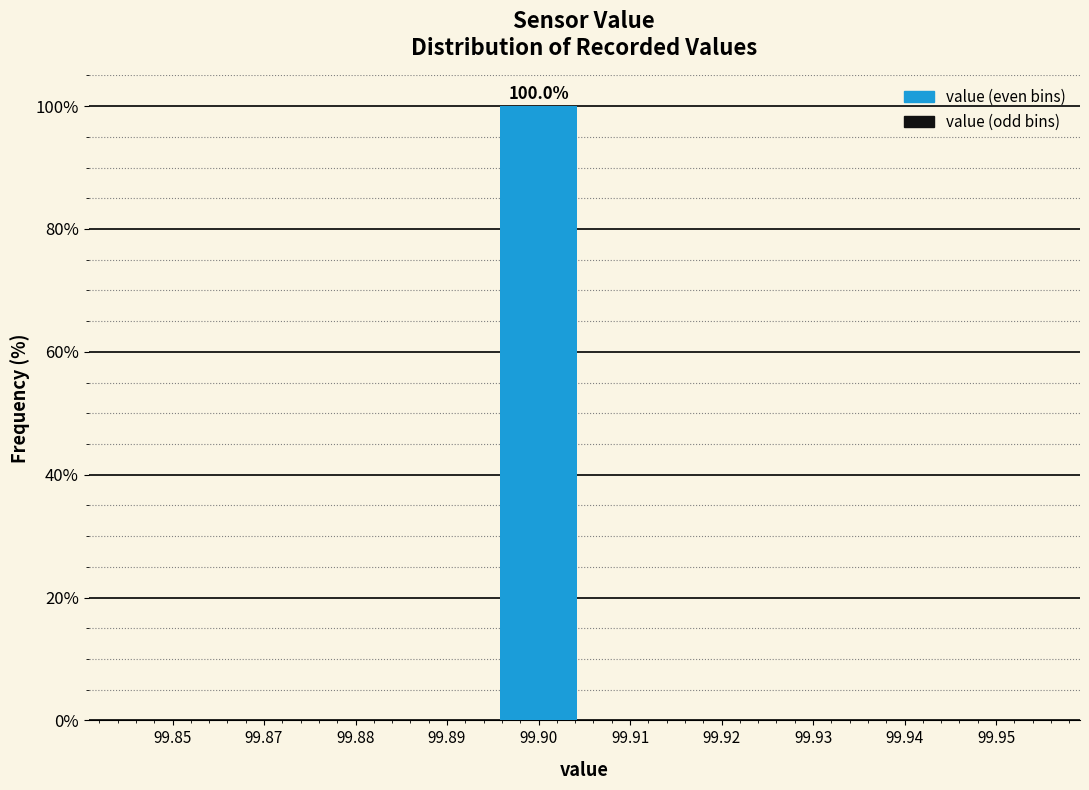

Reading left to right, list all the values displayed in this chart.

99.85=0	99.87=0	99.88=0	99.89=0	99.90=100	99.91=0	99.92=0	99.93=0	99.94=0	99.95=0